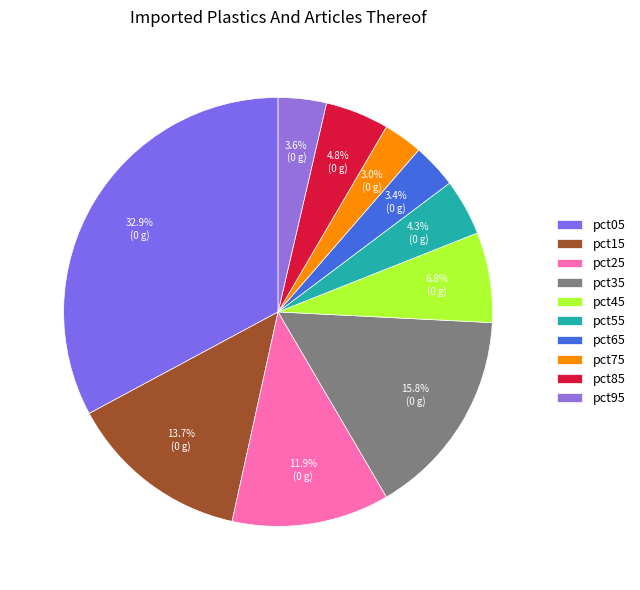

Rank the categories by value from highest to lowest.

pct05, pct35, pct15, pct25, pct45, pct85, pct55, pct95, pct65, pct75